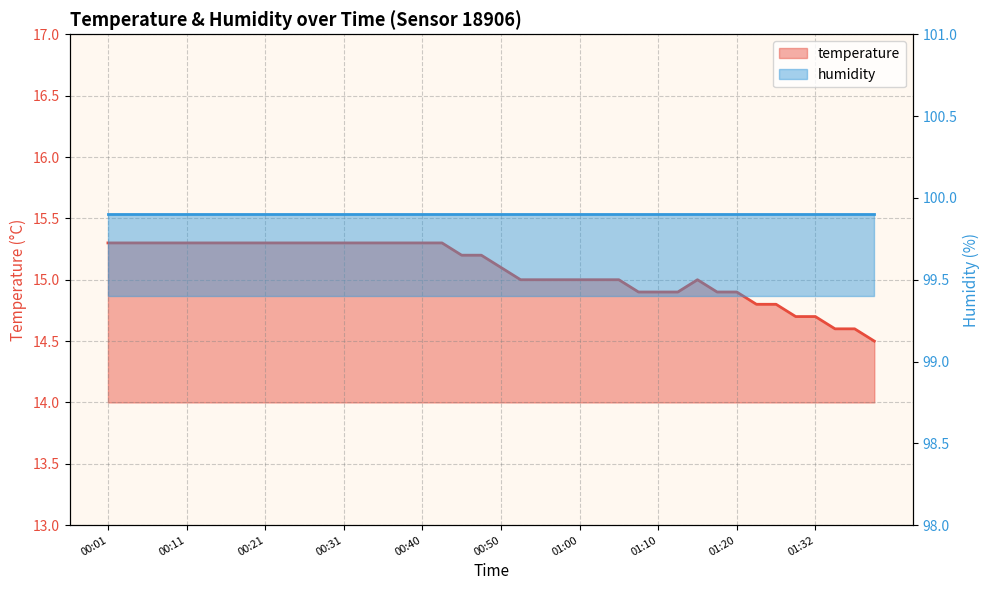

How many points are higher than both their immediate neighbors (excluding endpoints)?

1